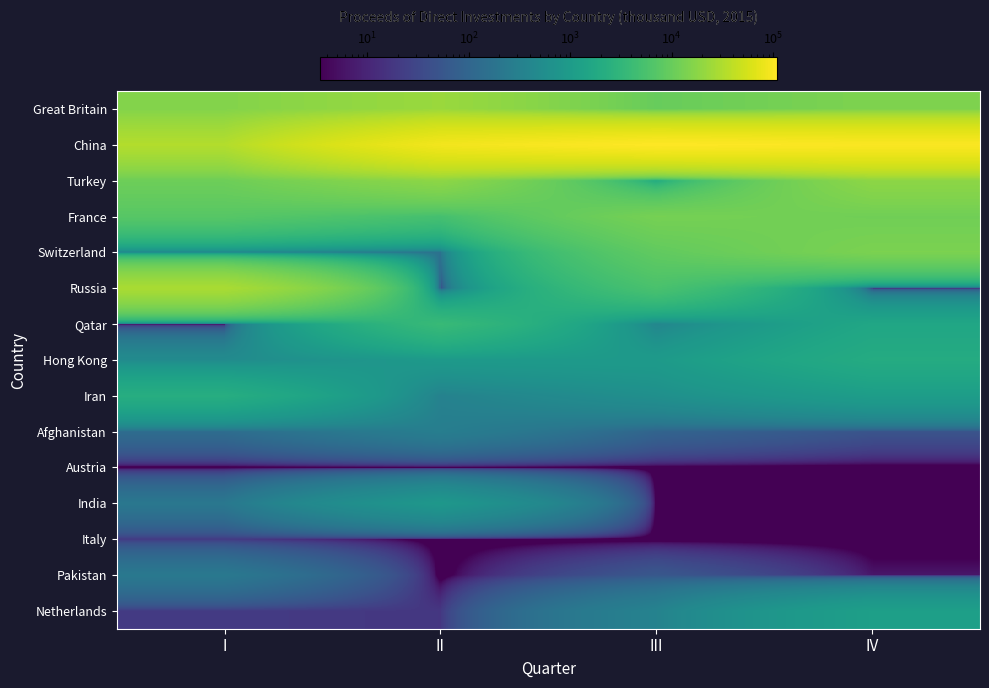

Reading left to right, transcribe all the data shown in this chart.

Great Britain: I=15787.2	II=22723.9	III=9860.3	IV=14419.3
China: I=32967.5	II=89462.4	III=109294.3	IV=102398.9
Turkey: I=11000.0	II=18600.0	III=1900.0	IV=18500.0
France: I=7262.7	II=5084.5	III=12805.2	IV=11580.8
Switzerland: I=391.5	II=161.1	III=8751.0	IV=13880.0
Russia: I=28980.5	II=6.3	III=5547.0	IV=3.4
Qatar: I=0.1	II=3726.3	III=390.6	IV=1587.8
Hong Kong: I=500.0	II=911.5	III=950.0	IV=2000.0
Iran: I=2189.2	II=330.6	III=601.4	IV=1073.1
Afghanistan: I=133.0	II=282.2	III=93.5	IV=49.0
Austria: I=0.1	II=0.1	III=0.1	IV=0.1
India: I=211.0	II=840.0	III=0.1	IV=0.1
Italy: I=19.9	II=0.1	III=0.1	IV=0.1
Pakistan: I=220.3	II=0.1	III=56.8	IV=6.3
Netherlands: I=20.0	II=17.8	III=342.2	IV=1174.5